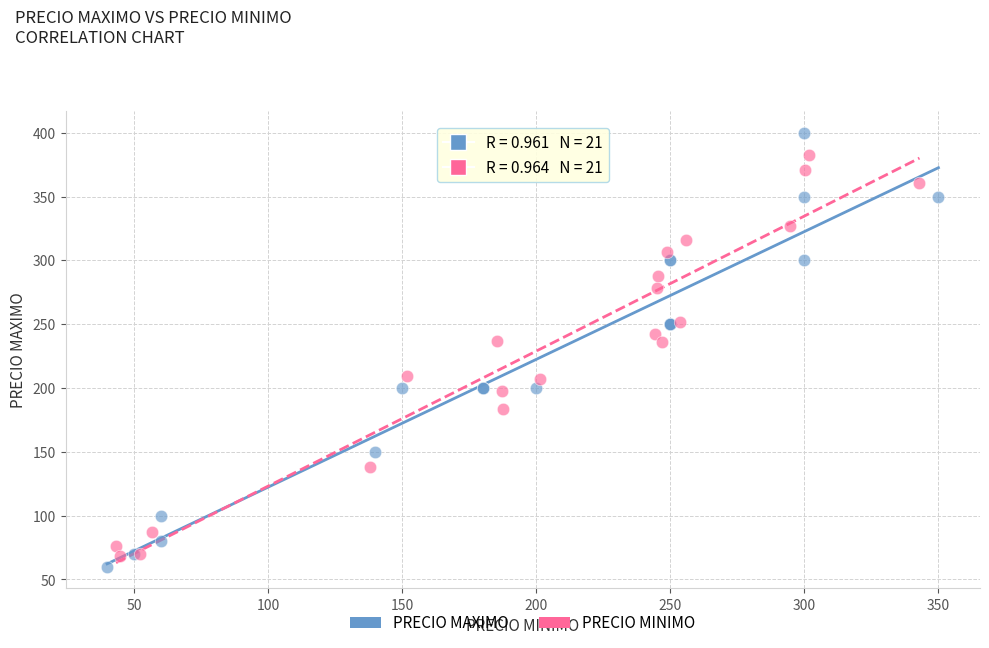

What are all the series names shown in the legend?

PRECIO MAXIMO, PRECIO MINIMO